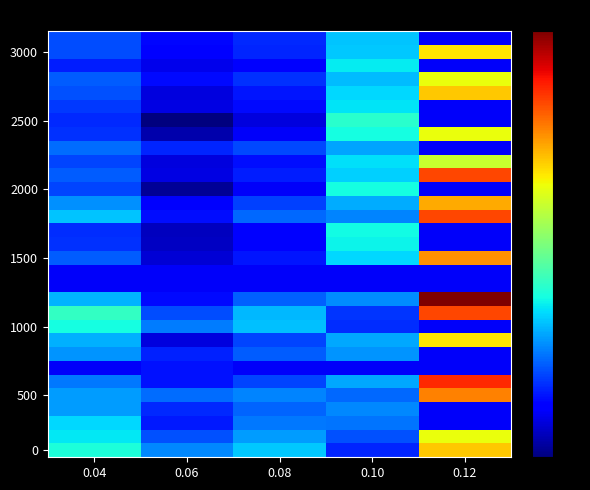

What is the spread (max minus min) of values at 0.12?

0.9